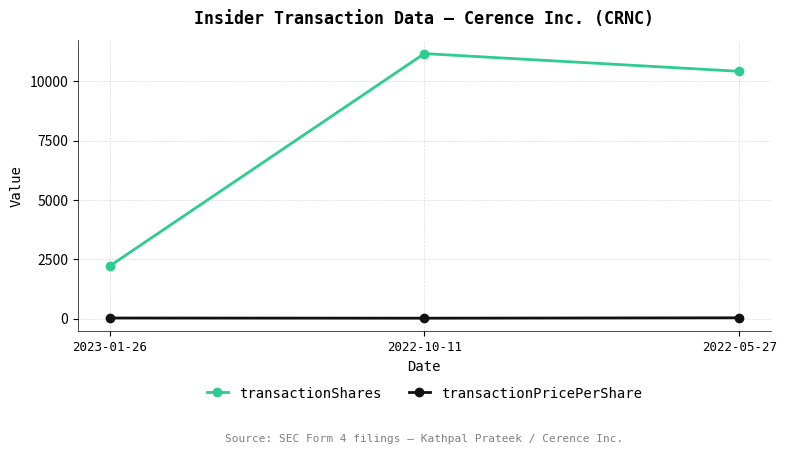

Which category has the lowest value in the transactionShares series?

2023-01-26